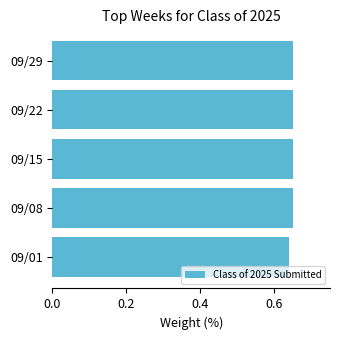

What is the sum of the values at 09/01 and 09/29?

1.3